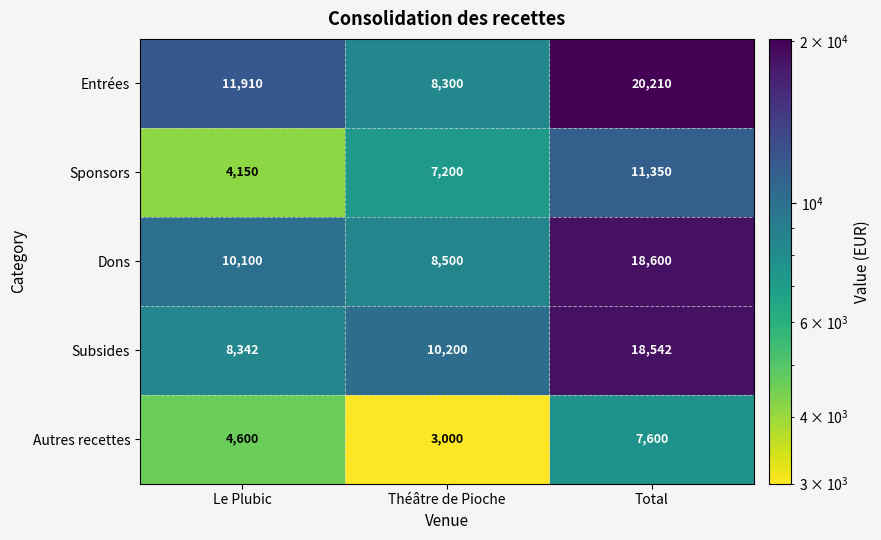

At which label is Entrées closest to 14255?

Le Plubic